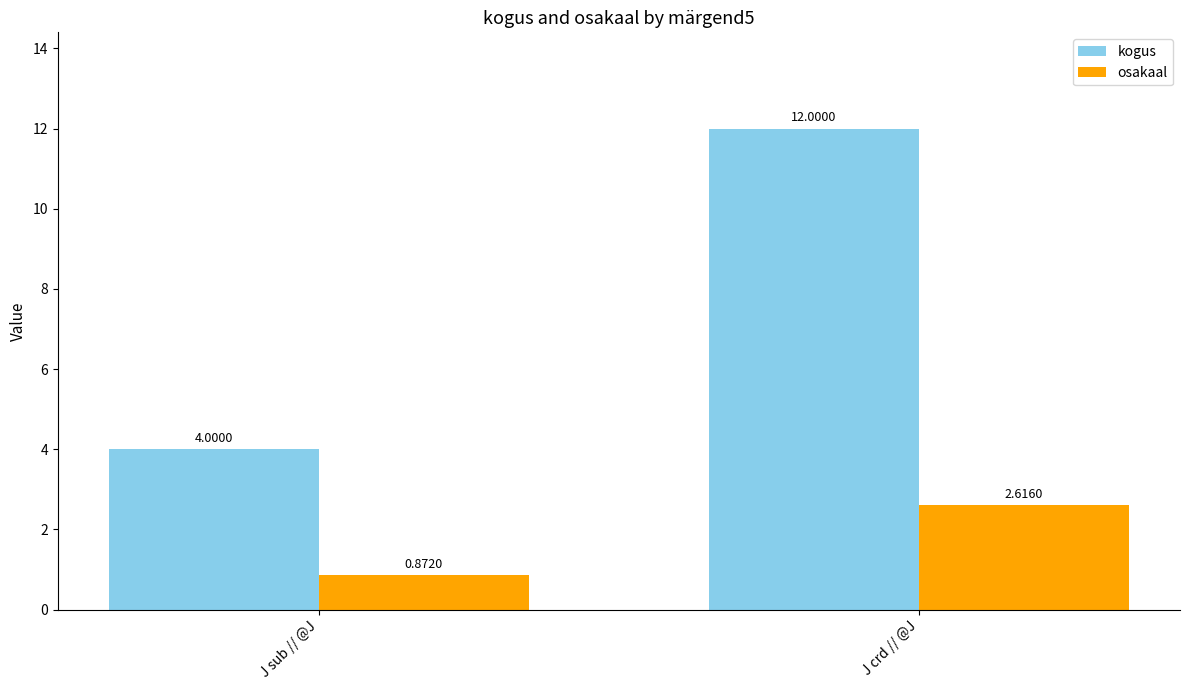

Rank the series by their average value, from lowest to highest.

osakaal, kogus